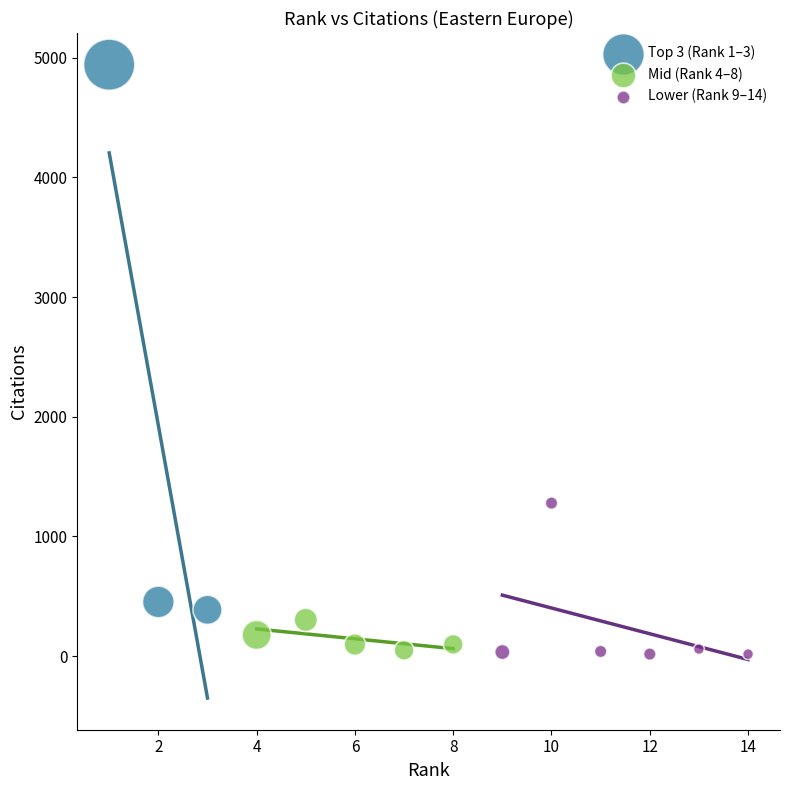

Which series has the largest Y range (max minus min)?

Top 3 (Rank 1–3)